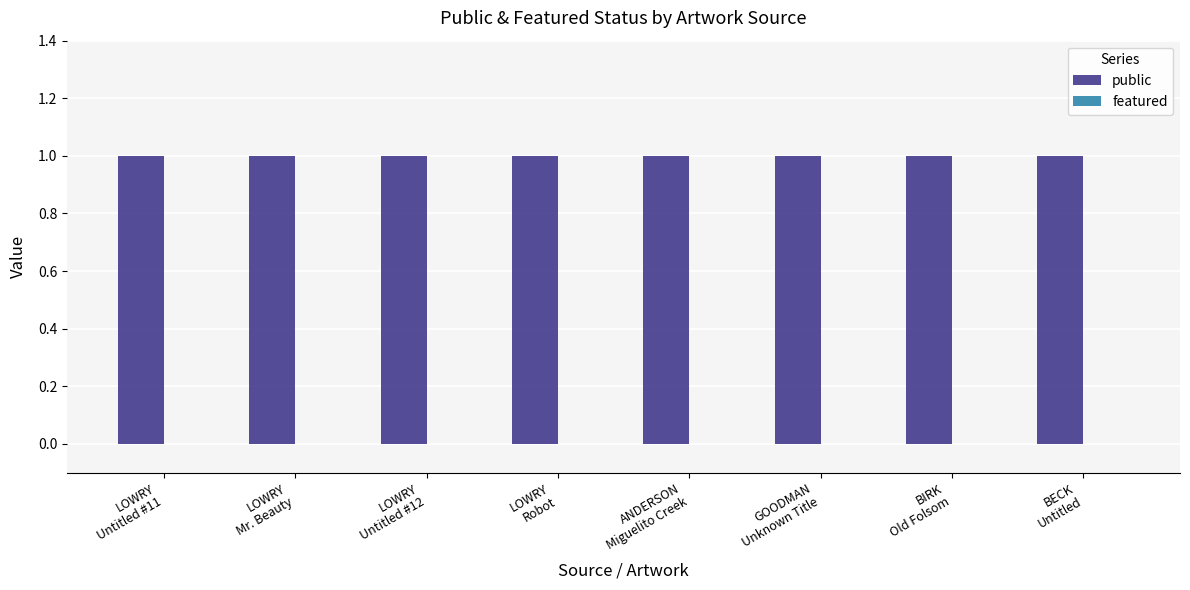

How many bars are there in total?

16